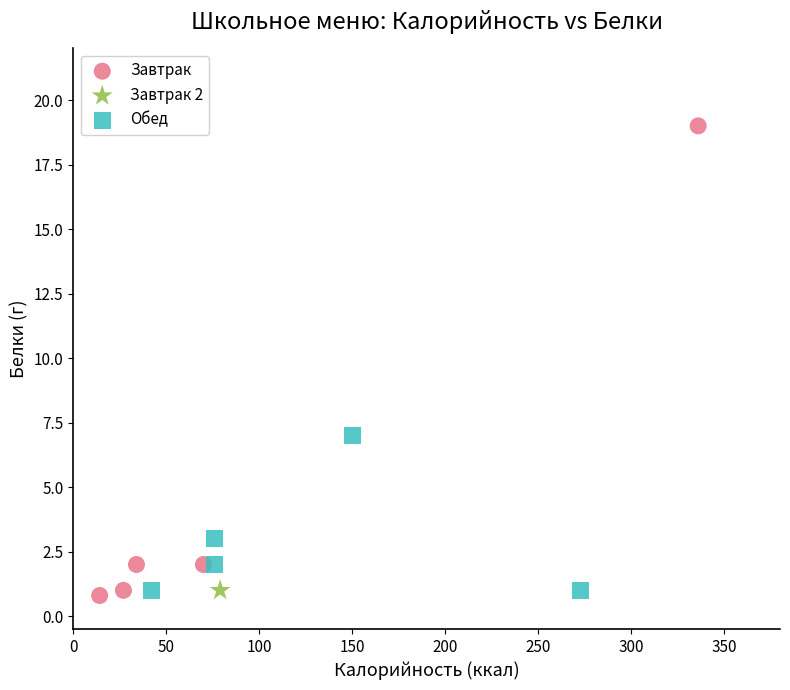

What are all the series names shown in the legend?

Завтрак, Завтрак 2, Обед